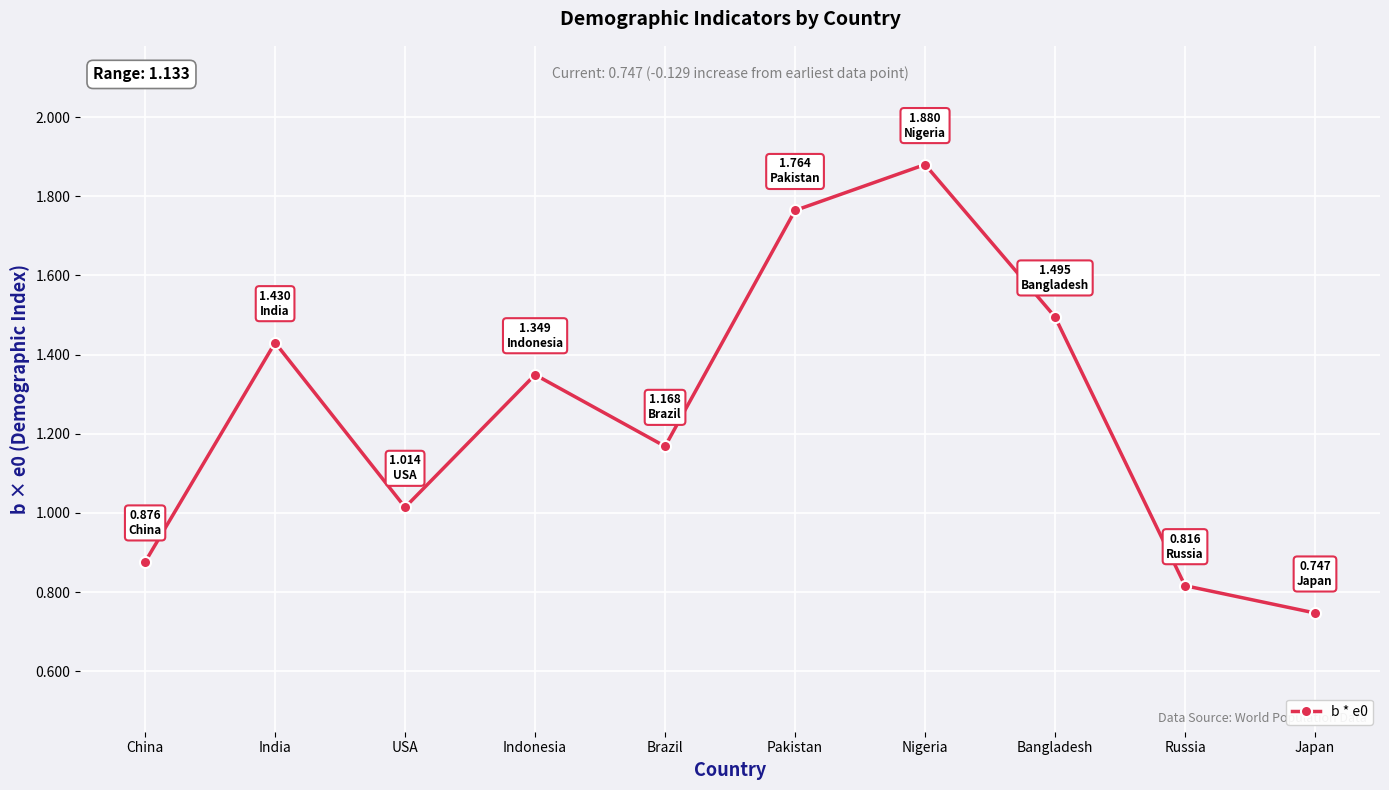

Where does the data first go above 1?

India